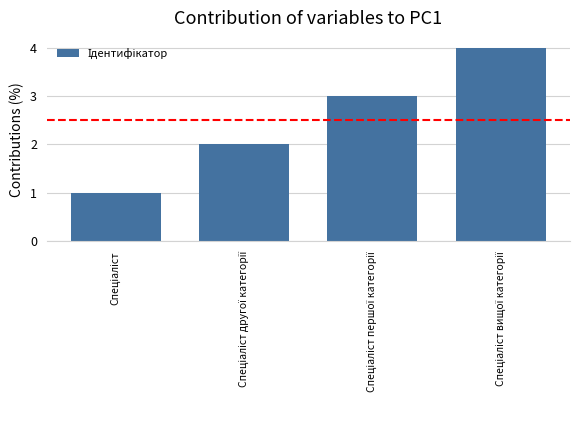

What is the difference between the maximum and minimum values?

3